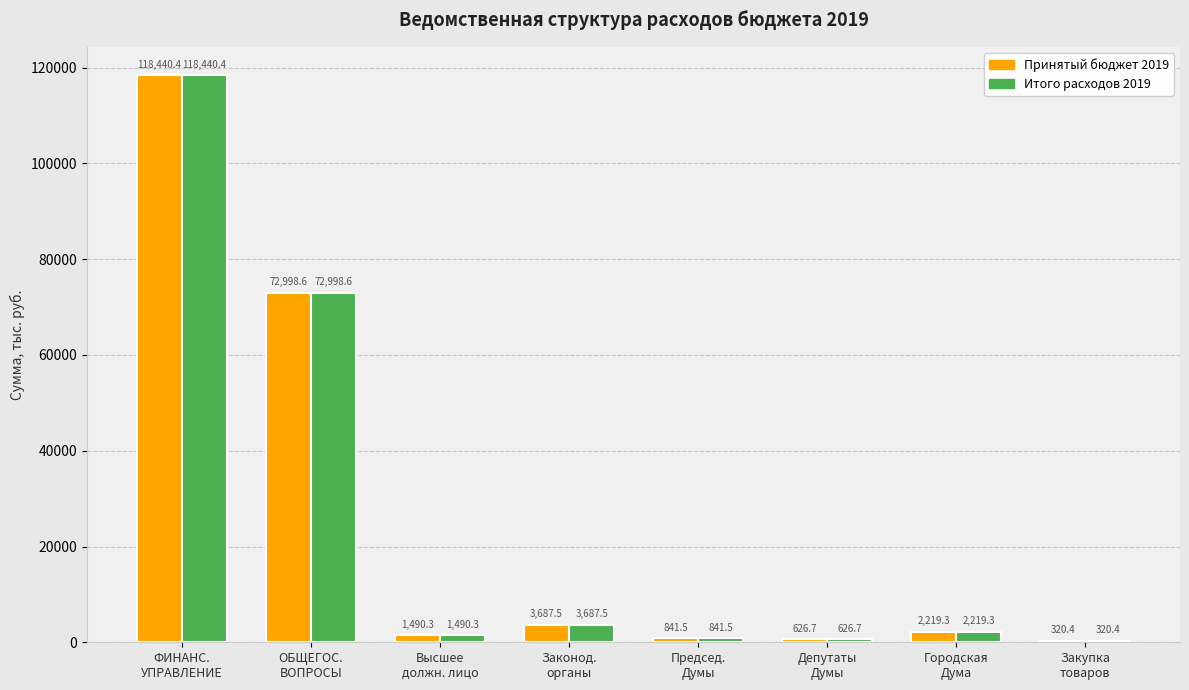

How many data points does each series have?

8